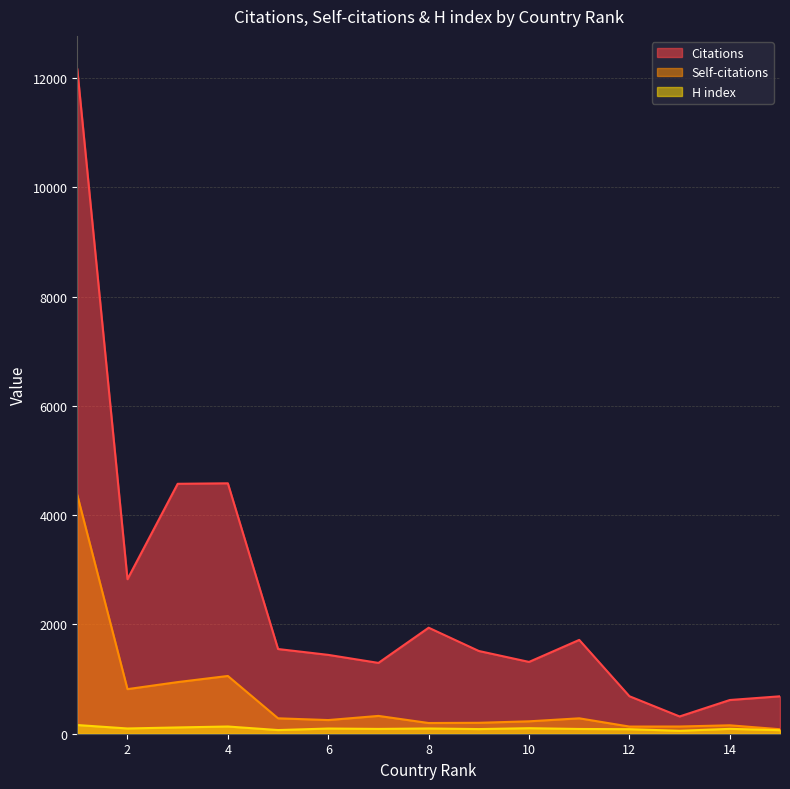

True or false: H index and Self-citations intersect in this chart.

False